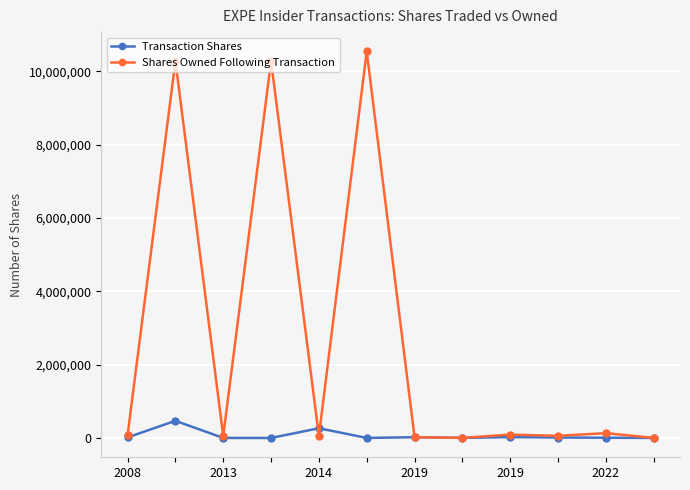

List the series in order of their overall mean, lowest first.

Transaction Shares, Shares Owned Following Transaction